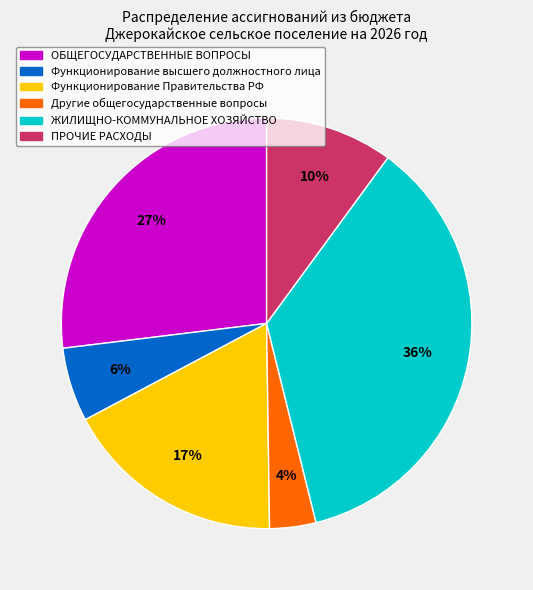

Does ПРОЧИЕ РАСХОДЫ represent more than half of the total?

No